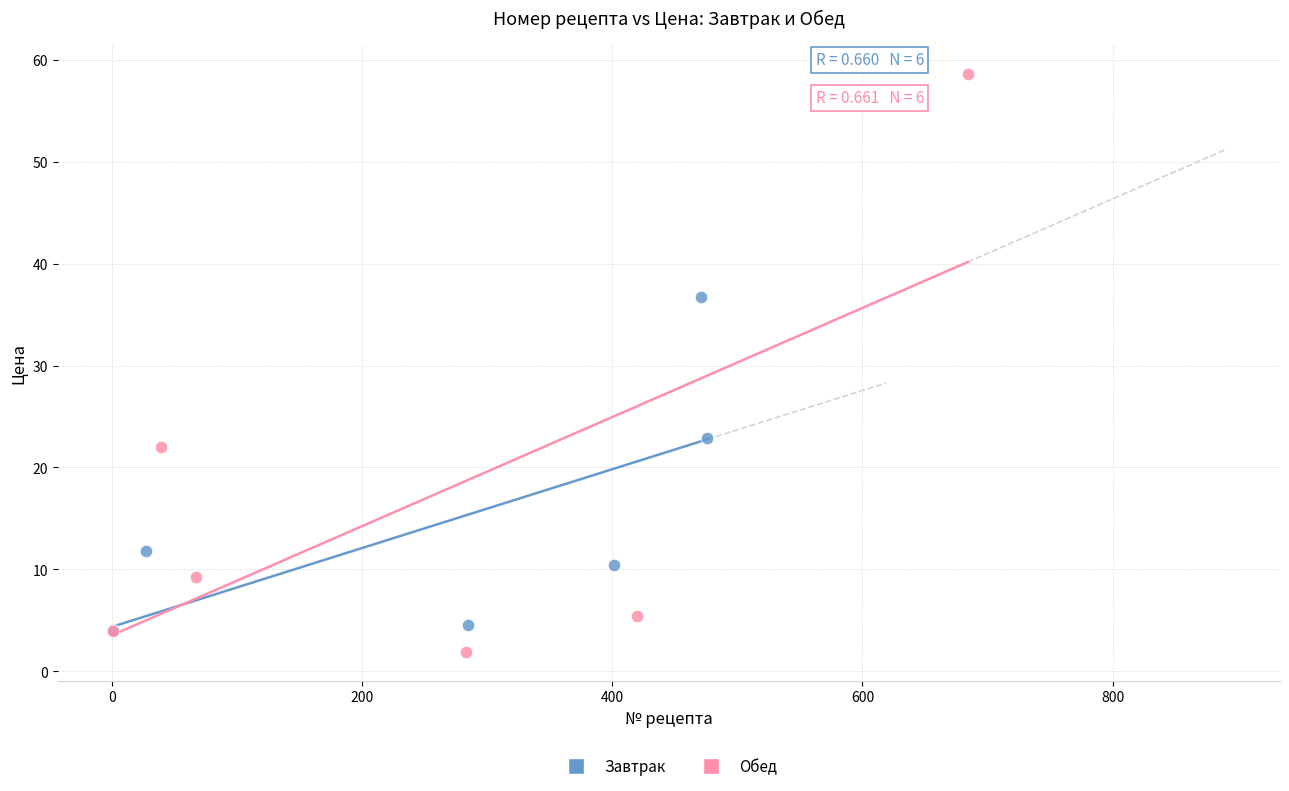

Which series has the widest spread of Y values?

Обед